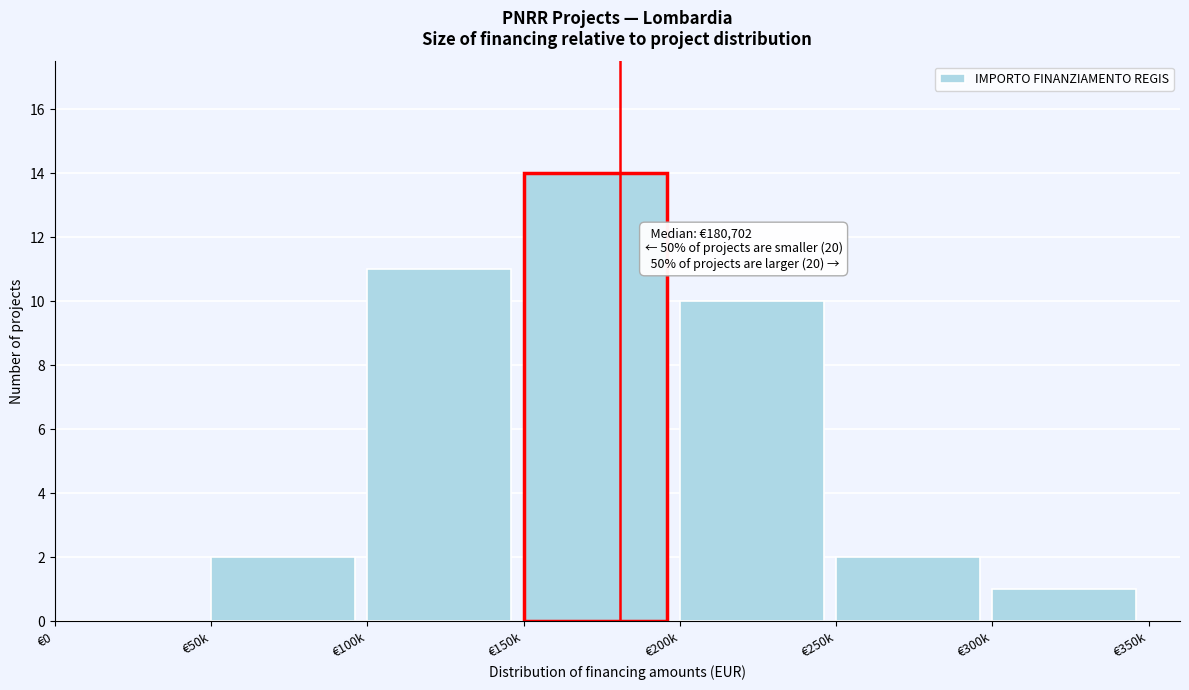

Reading right to left, list all the values displayed in this chart.

€300k=1	€250k=2	€200k=10	€150k=14	€100k=11	€50k=2	€0=0